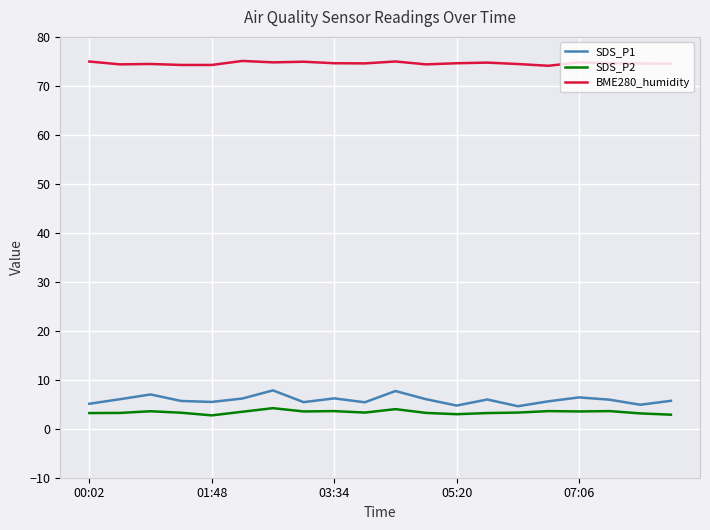

What is the minimum value shown in the chart?

2.7